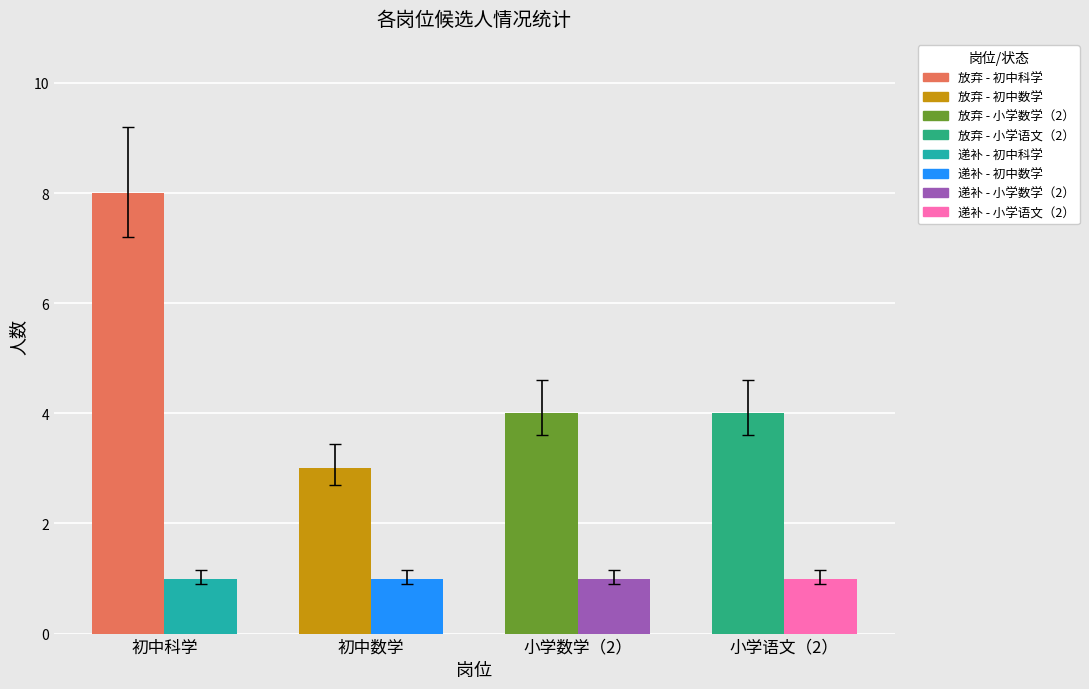

Rank the categories by 递补 value from lowest to highest.

初中科学, 初中数学, 小学数学（2）, 小学语文（2）